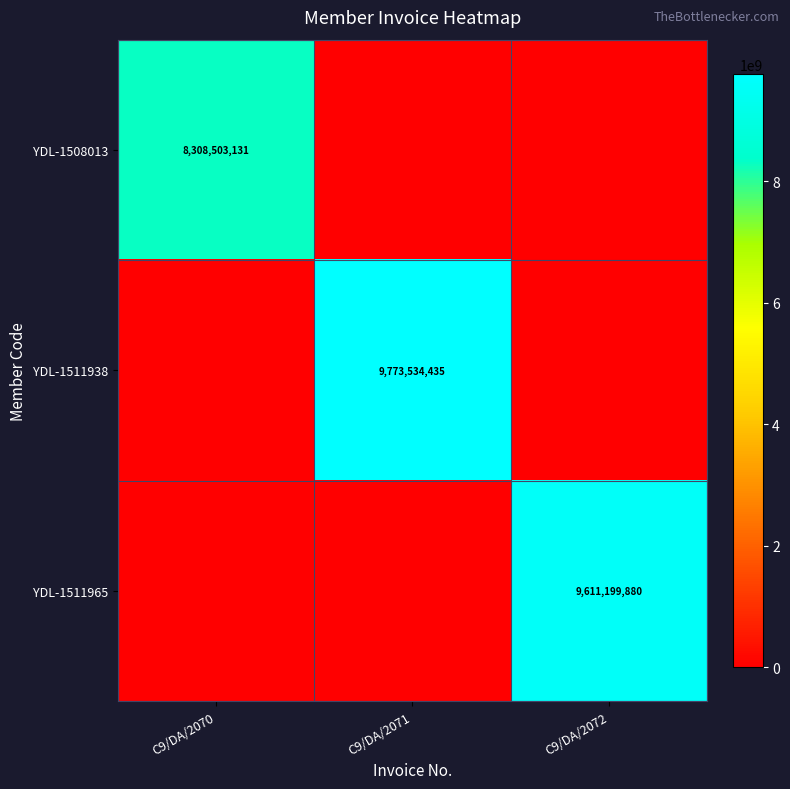

The YDL-1508013 series shows 14099882604 at C9/DA/2070. True or false?

False